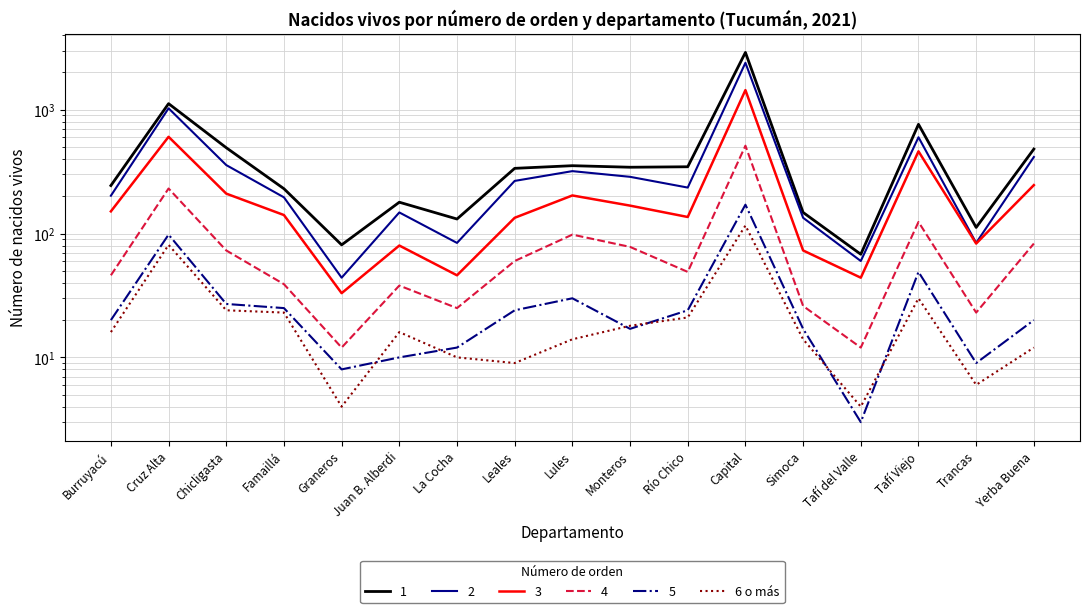

What is the ratio of the value at La Cocha to the value at Capital?

0.1